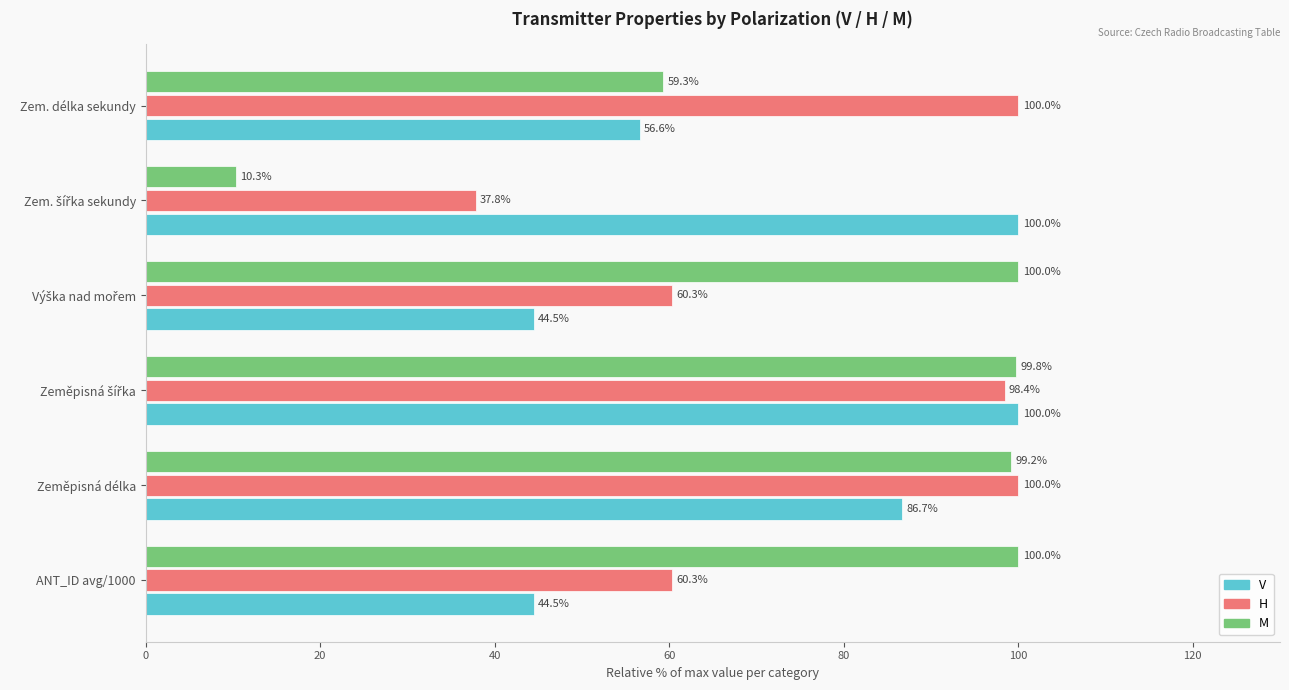

List the series in order of their overall mean, lowest first.

V, H, M